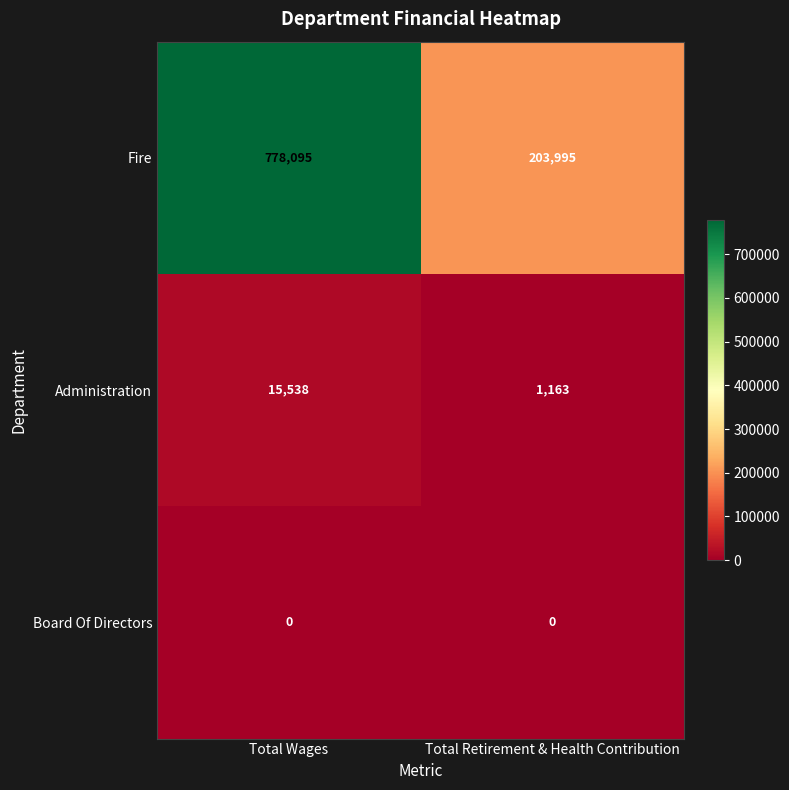

Reading right to left, extract all data points from this chart.

Fire: Total Retirement & Health Contribution=203995	Total Wages=778095
Administration: Total Retirement & Health Contribution=1163	Total Wages=15538
Board Of Directors: Total Retirement & Health Contribution=0	Total Wages=0